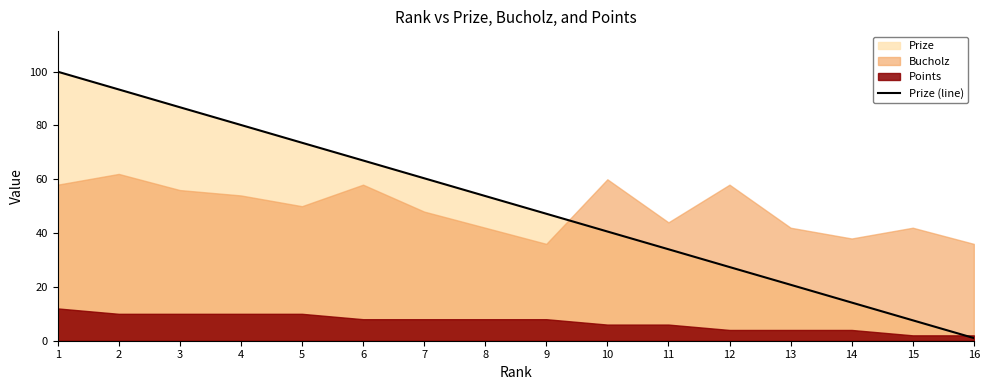

What is the ratio of the value at 14 to the value at 10?

0.3